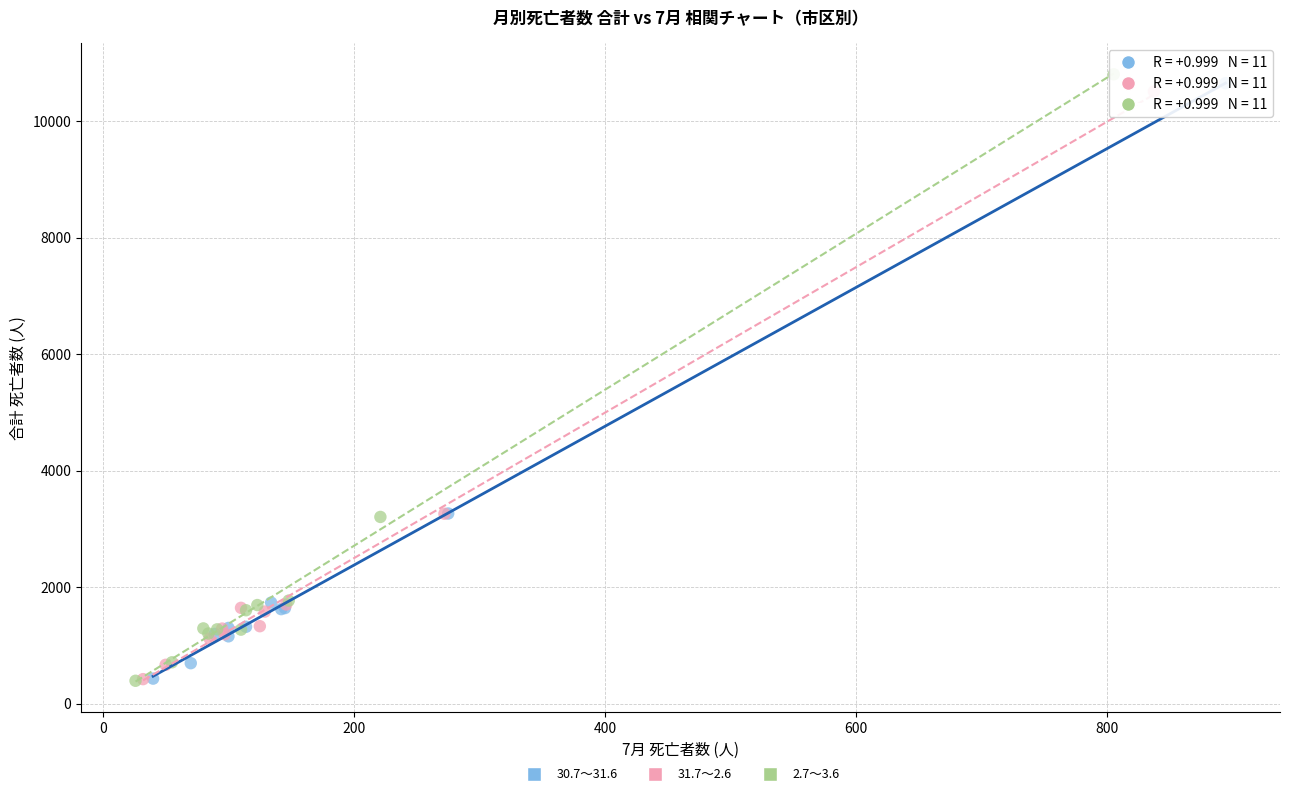

Which series has the largest Y range (max minus min)?

2.7～3.6